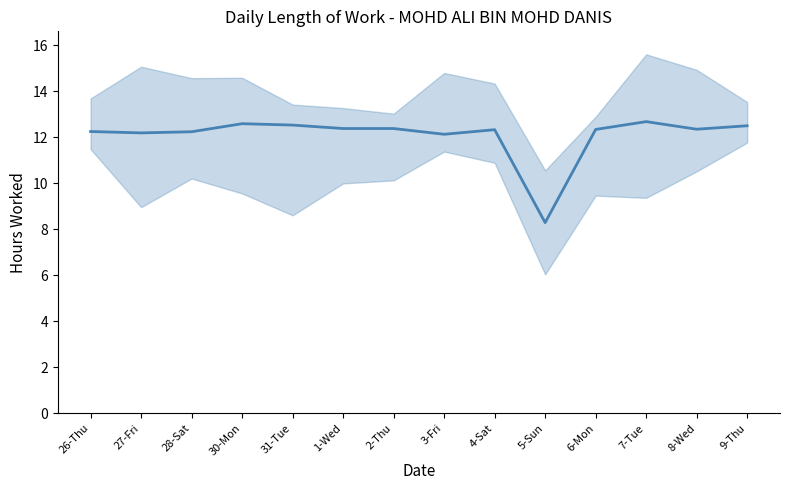

List the labels in order of value, largest first.

7-Tue, 30-Mon, 31-Tue, 9-Thu, 1-Wed, 2-Thu, 8-Wed, 6-Mon, 4-Sat, 26-Thu, 28-Sat, 27-Fri, 3-Fri, 5-Sun